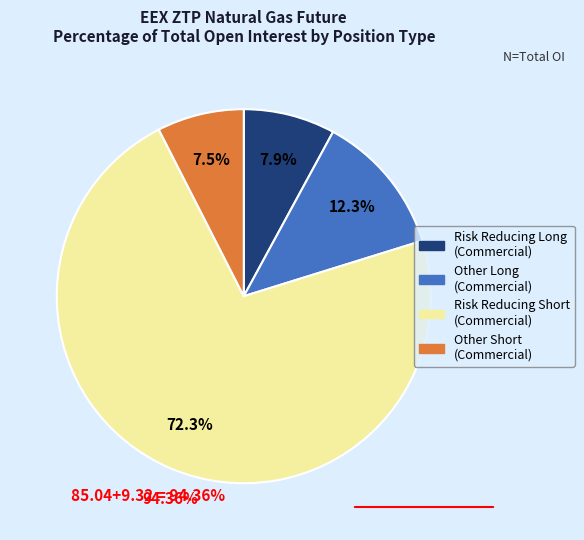

What is the largest slice in the pie chart?

Risk Reducing Short (Commercial)